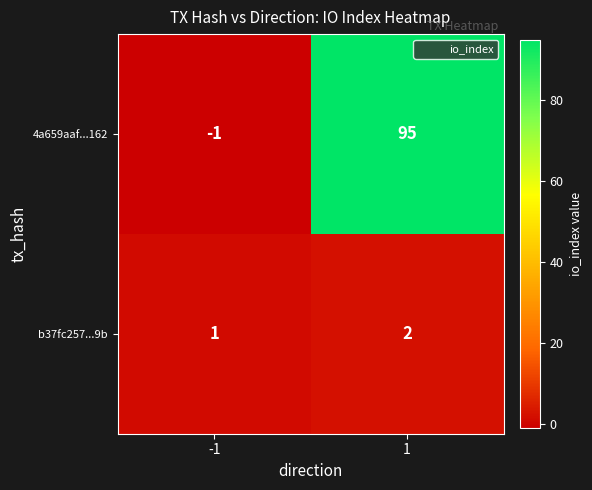

What is the highest value of the 4a659aaf...162 series?

95